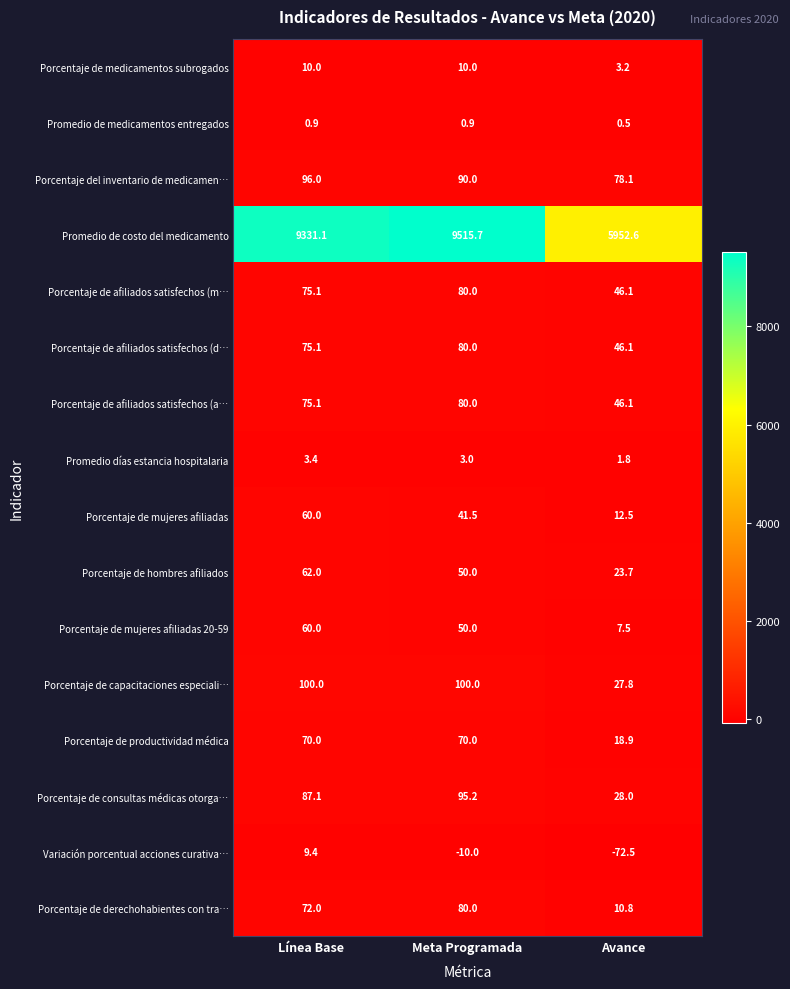

What is the maximum value shown in the chart?

9515.7